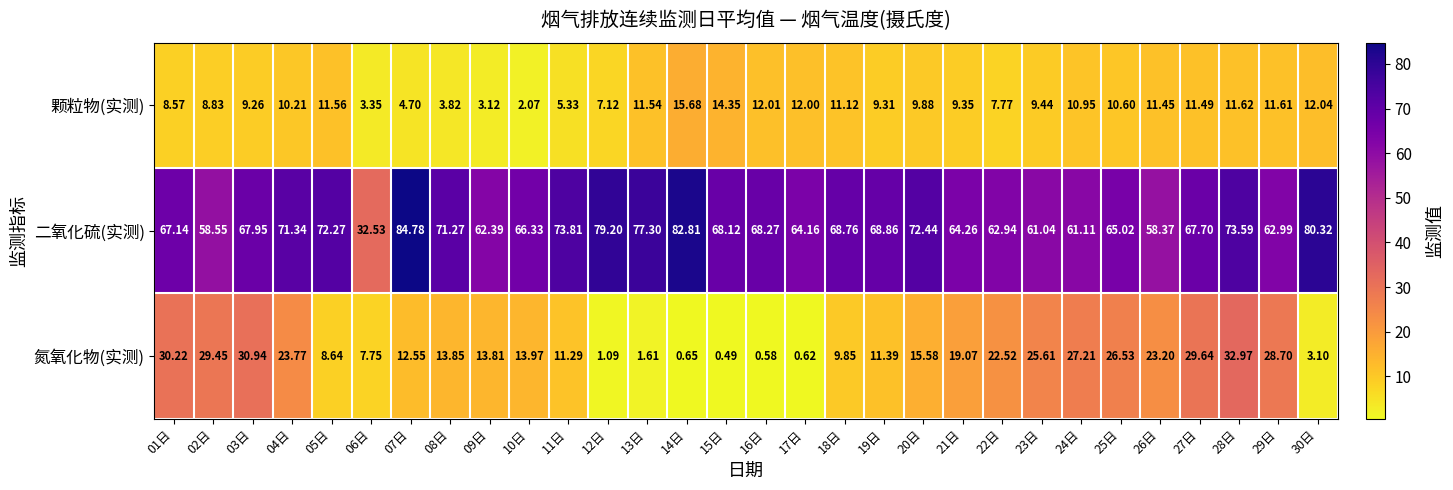

List the series in order of their peak value, lowest first.

颗粒物(实测), 氮氧化物(实测), 二氧化硫(实测)